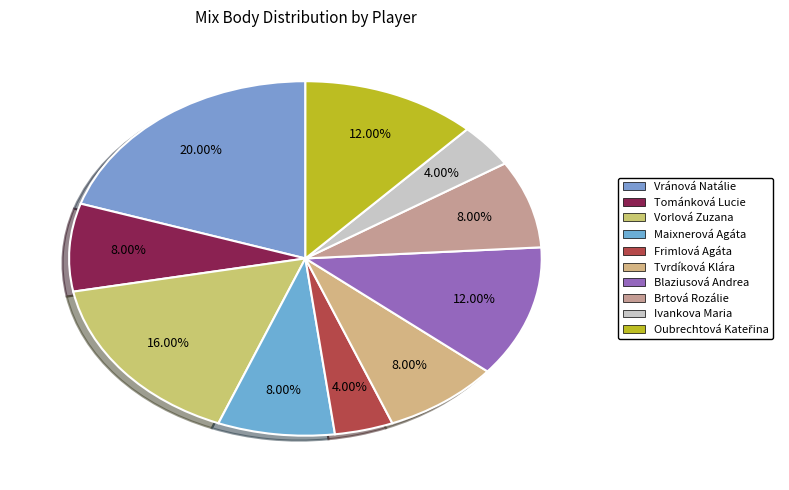

Does any single category account for the majority?

No